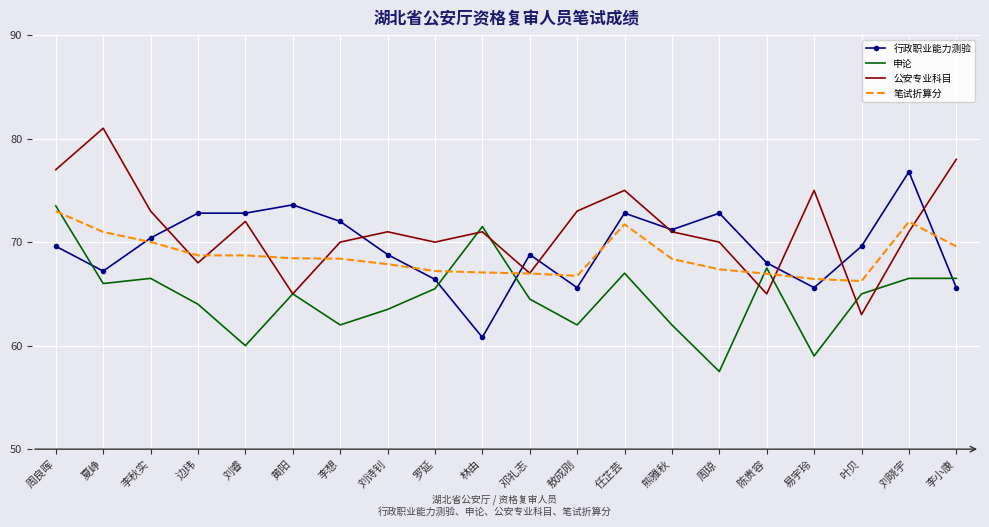

At which category is the sum across all series the highest?

周良晖